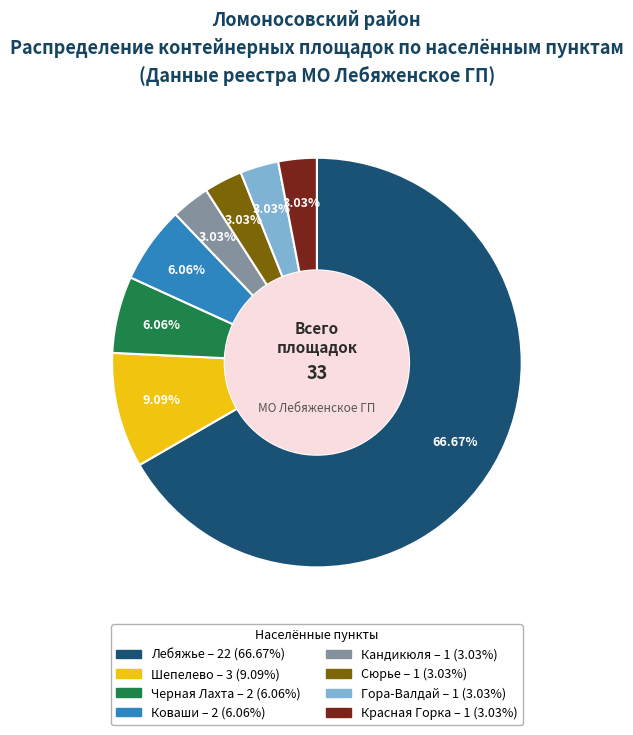

Do Кандикюля and Сюрье together represent more than half of the pie?

No